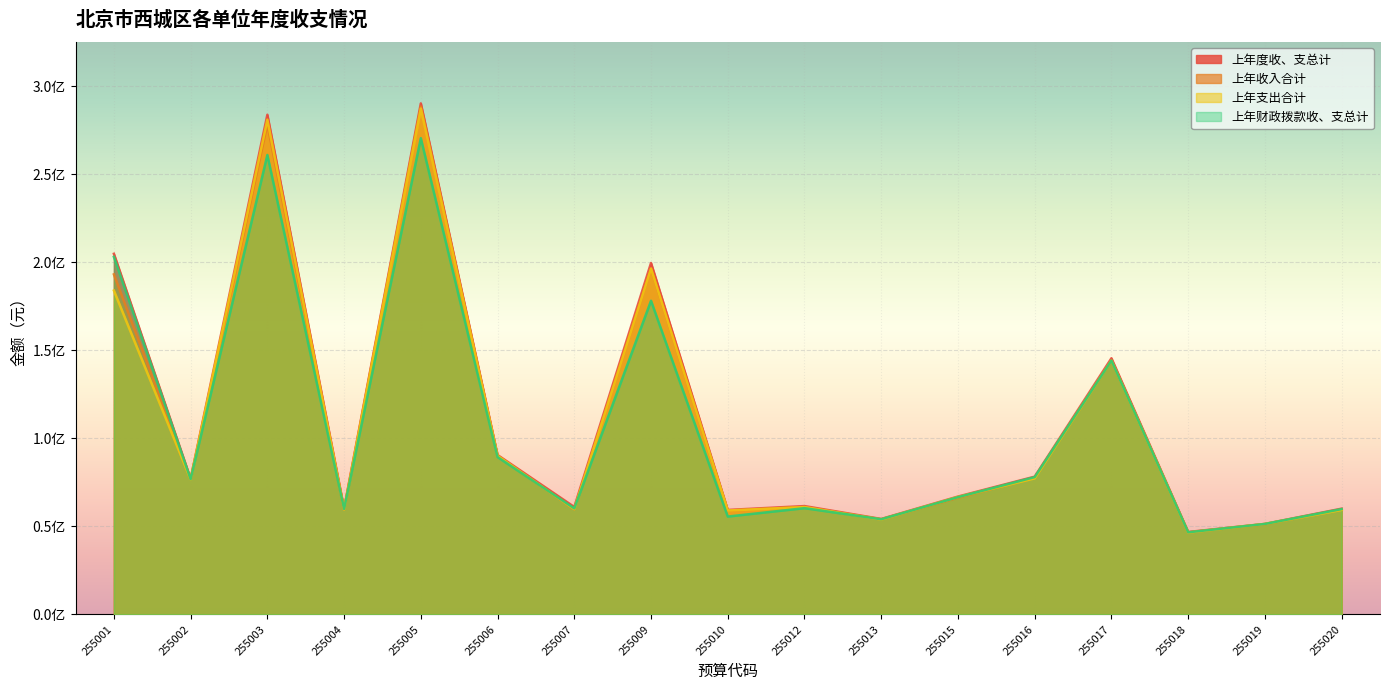

Between which two adjacent categories do 上年财政拨款收、支总计 and 上年收入合计 first intersect?

255002 and 255003